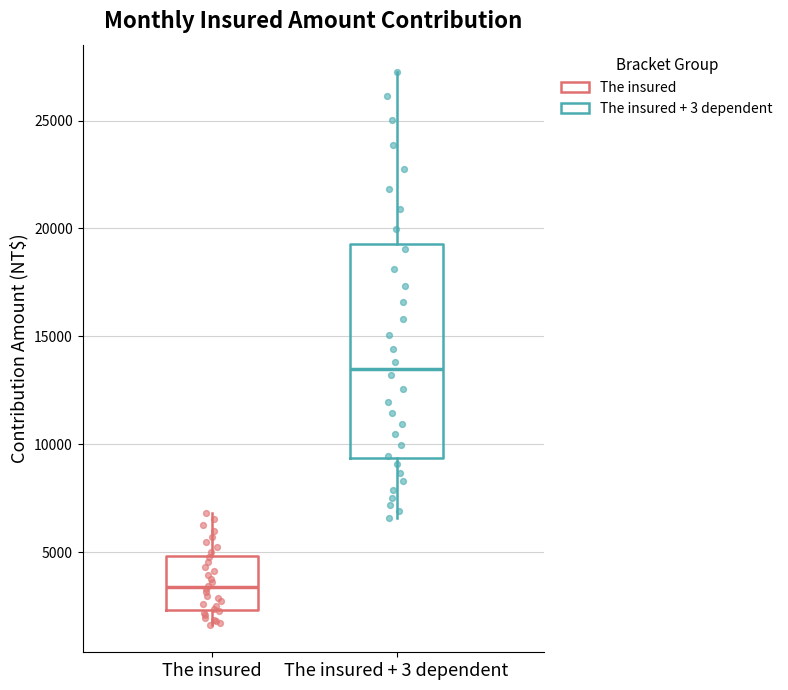

Reading left to right, read every box against the y-axis: the position of its median line, the range the box covers, and the ends of its whiskers. The values are not printed on the chart, so give them approximately, as read against the axis.

The insured: median 3500, box 2500 to 5000, whiskers 1500 to 7000
The insured + 3 dependent: median 13500, box 9500 to 19500, whiskers 6500 to 27000